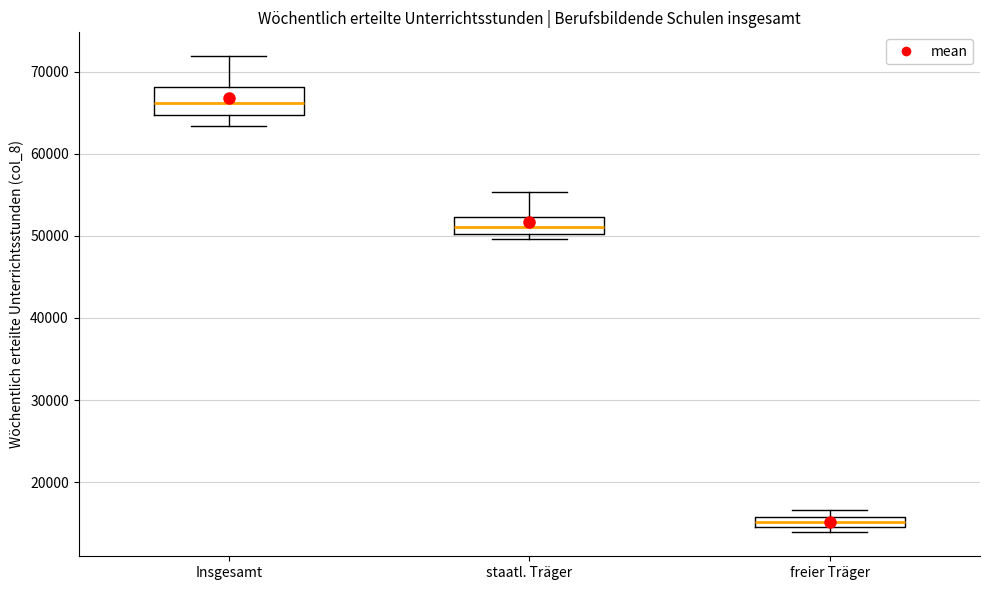

Where is the upper edge of the box for freier Träger on the y-axis? The values are not printed on the chart, so give them approximately, as read against the axis.

16000